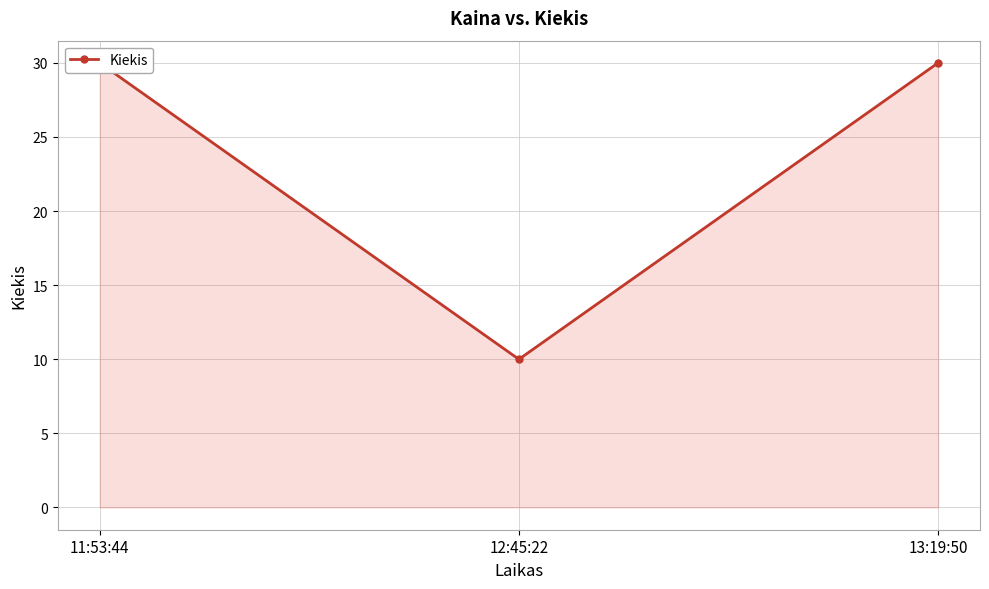

Is it true that the value at 13:19:50 is 19?

False